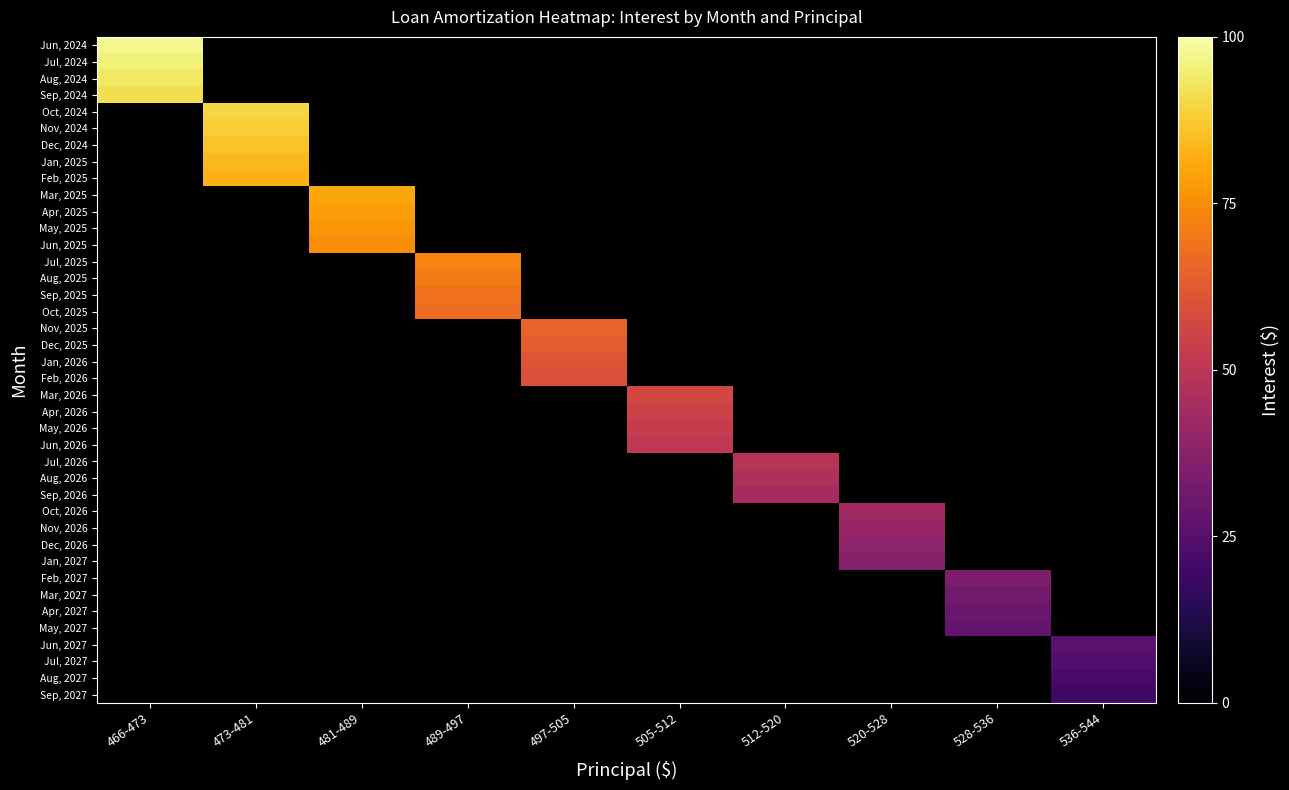

What is the maximum value shown in the chart?

97.3